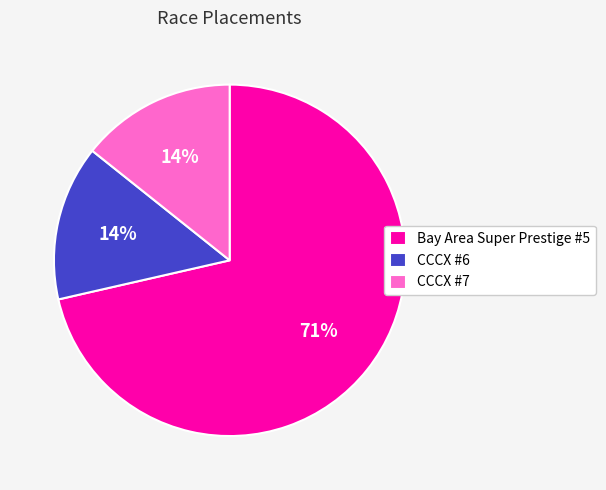

What percentage is the CCCX #7 slice, to the nearest percent?

14%